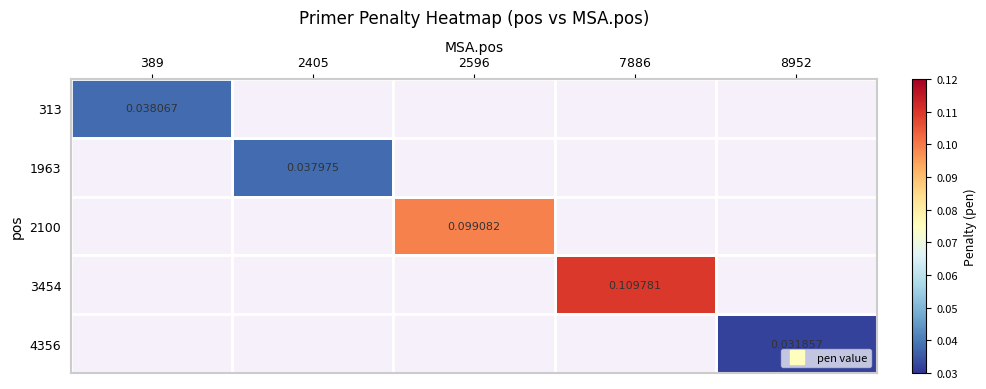

At which label is 313 closest to 0?

389